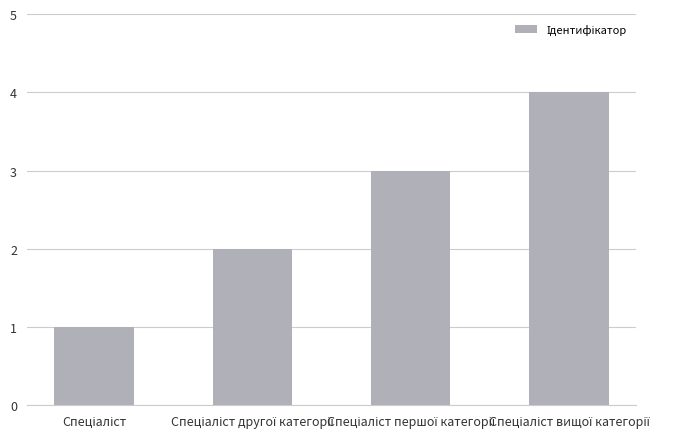

What is the sum of all values?

10